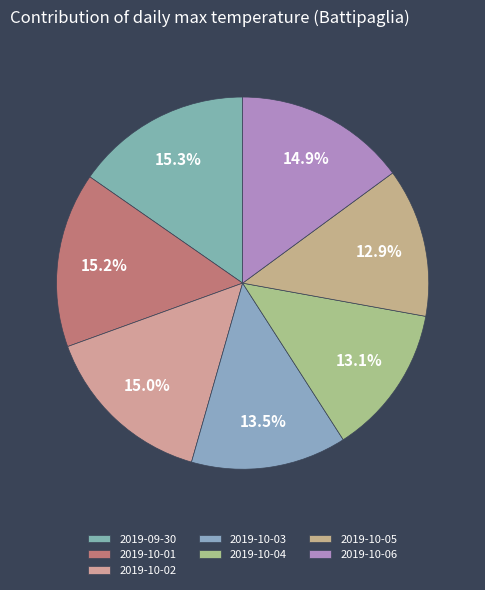

Approximately how many times larger is the value at 2019-10-06 compared to 2019-10-02?

1.0